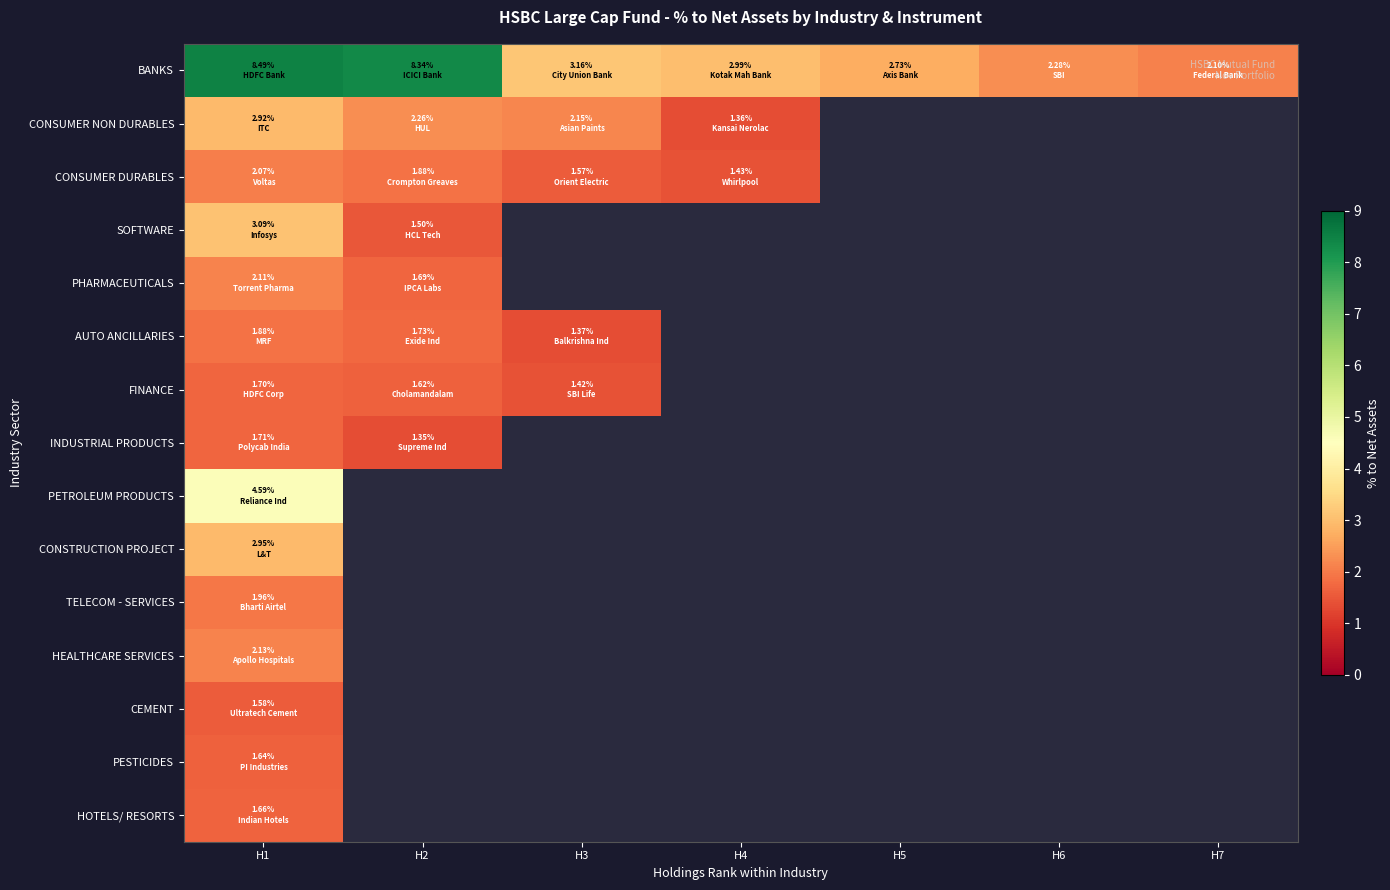

Rank the series by their maximum value, from highest to lowest.

BANKS, PETROLEUM PRODUCTS, SOFTWARE, CONSTRUCTION PROJECT, CONSUMER NON DURABLES, HEALTHCARE SERVICES, PHARMACEUTICALS, CONSUMER DURABLES, TELECOM - SERVICES, AUTO ANCILLARIES, INDUSTRIAL PRODUCTS, FINANCE, HOTELS/ RESORTS, PESTICIDES, CEMENT